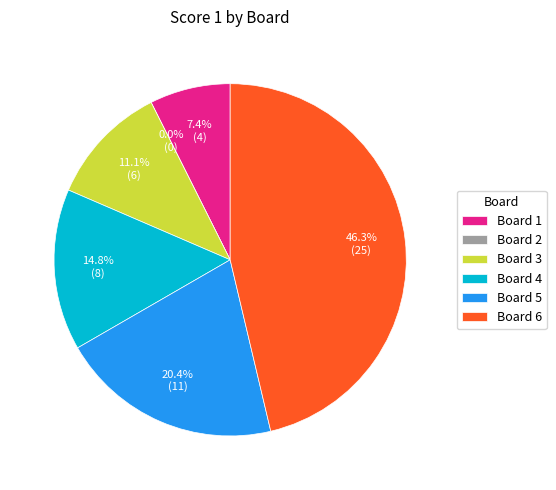

To the nearest percent, what portion does Board 4 represent?

15%